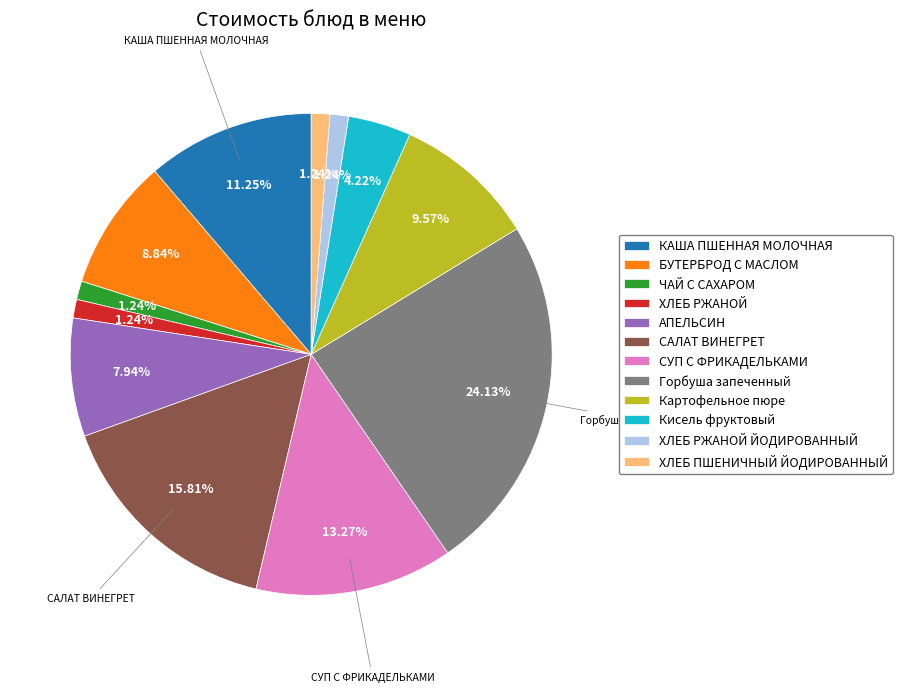

How many slices are in this pie chart?

12